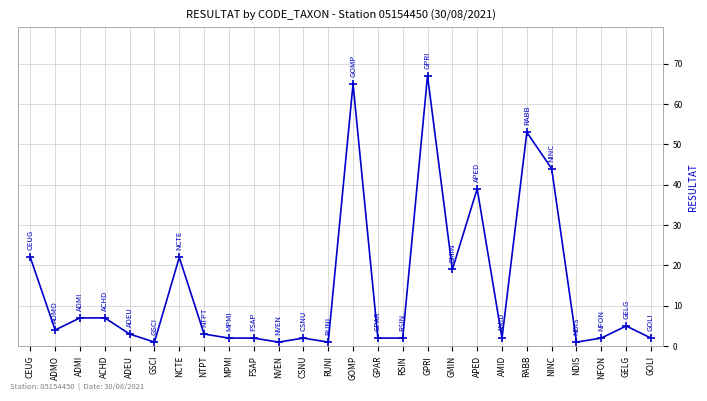

What is the difference between the values at NTPT and GSCI?

2